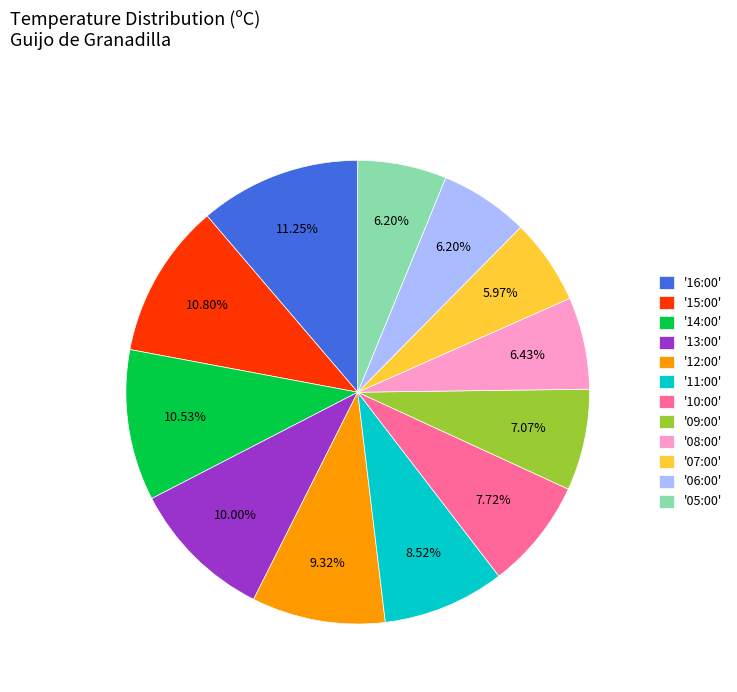

Is there any slice that represents more than half of the pie?

No